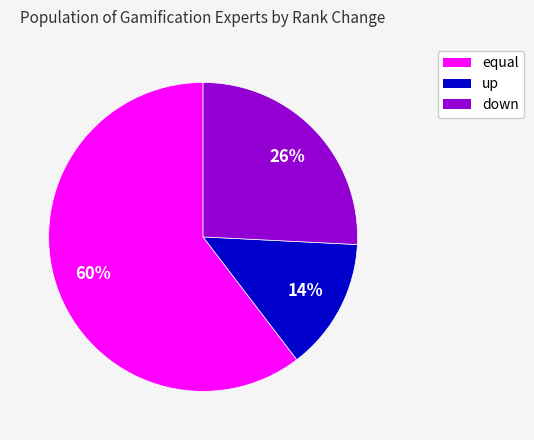

Count the number of slices in the pie.

3